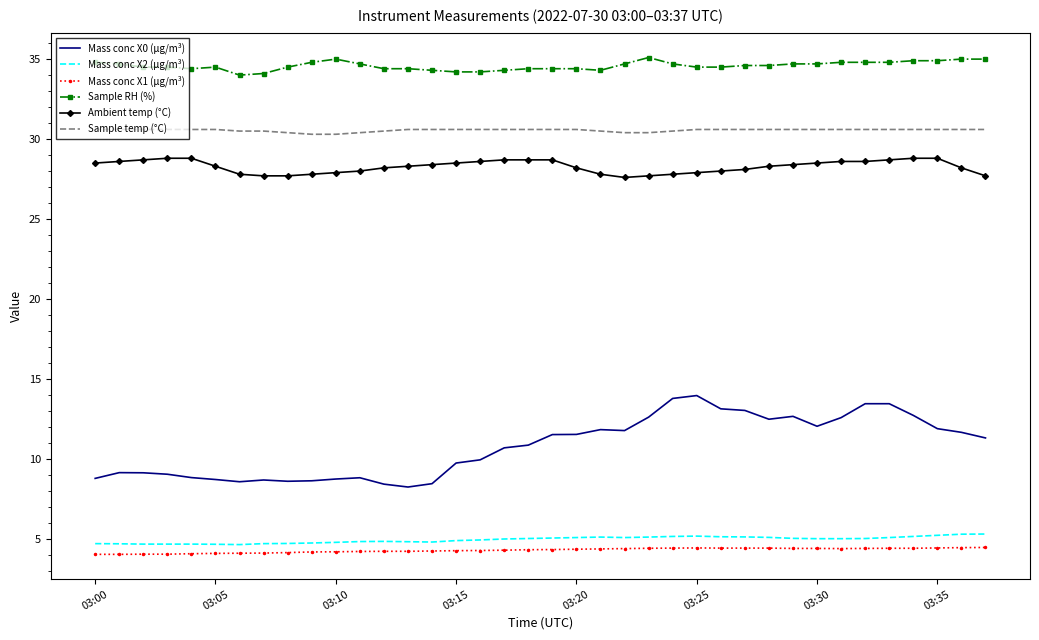

True or false: Mass conc X2 (μg/m³) and Sample temp (°C) intersect in this chart.

False